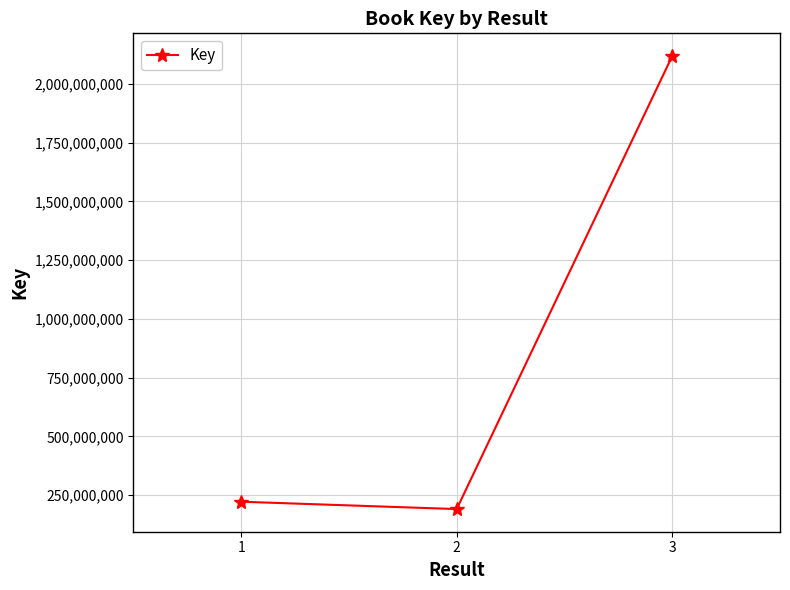

Which has a higher value, 3 or 2?

3